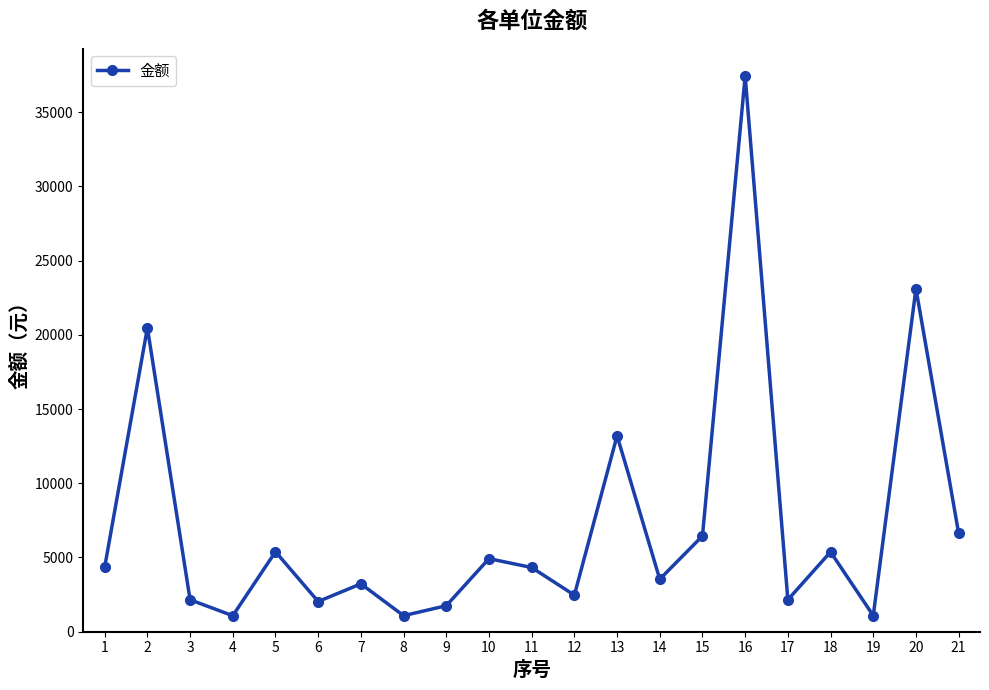

What value does the data have at 8?

1077.4